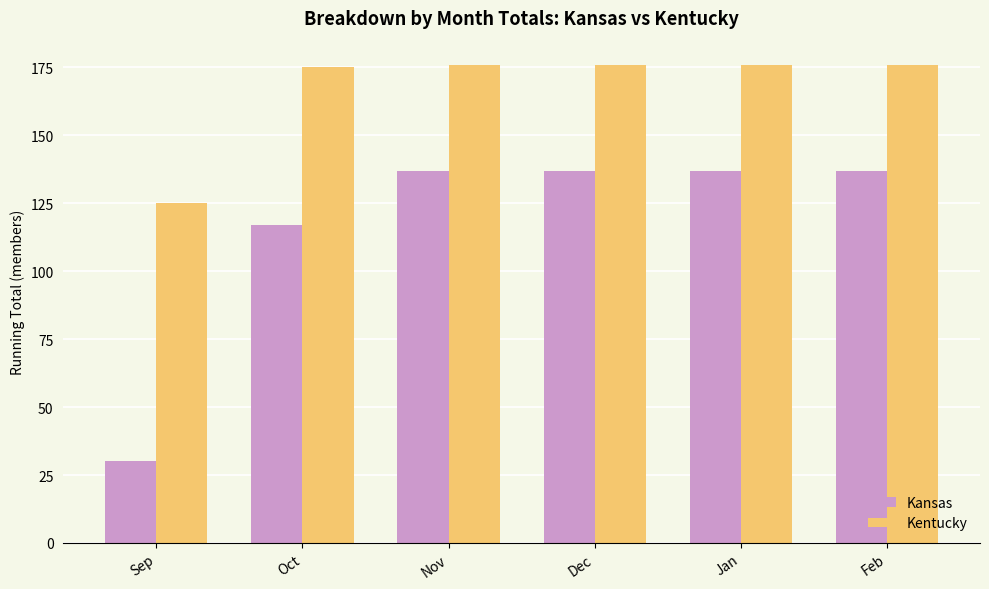

Rank the series by their average value, from highest to lowest.

Kentucky, Kansas